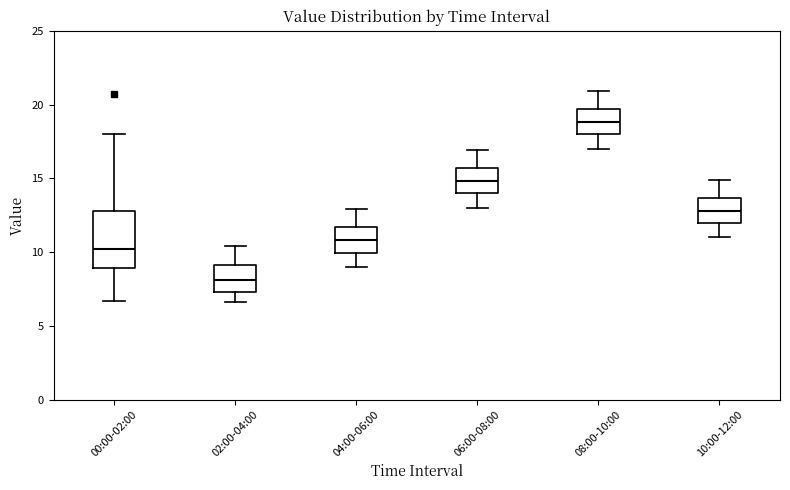

Which box has the highest median line?

08:00-10:00